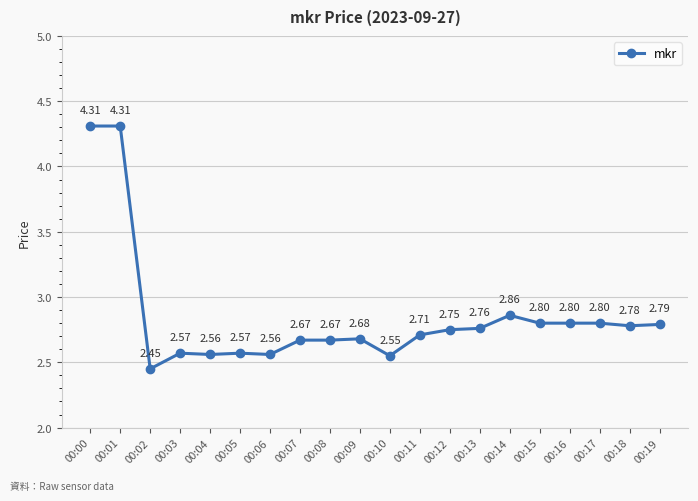

What is the difference between the second highest and minimum values?

1.9